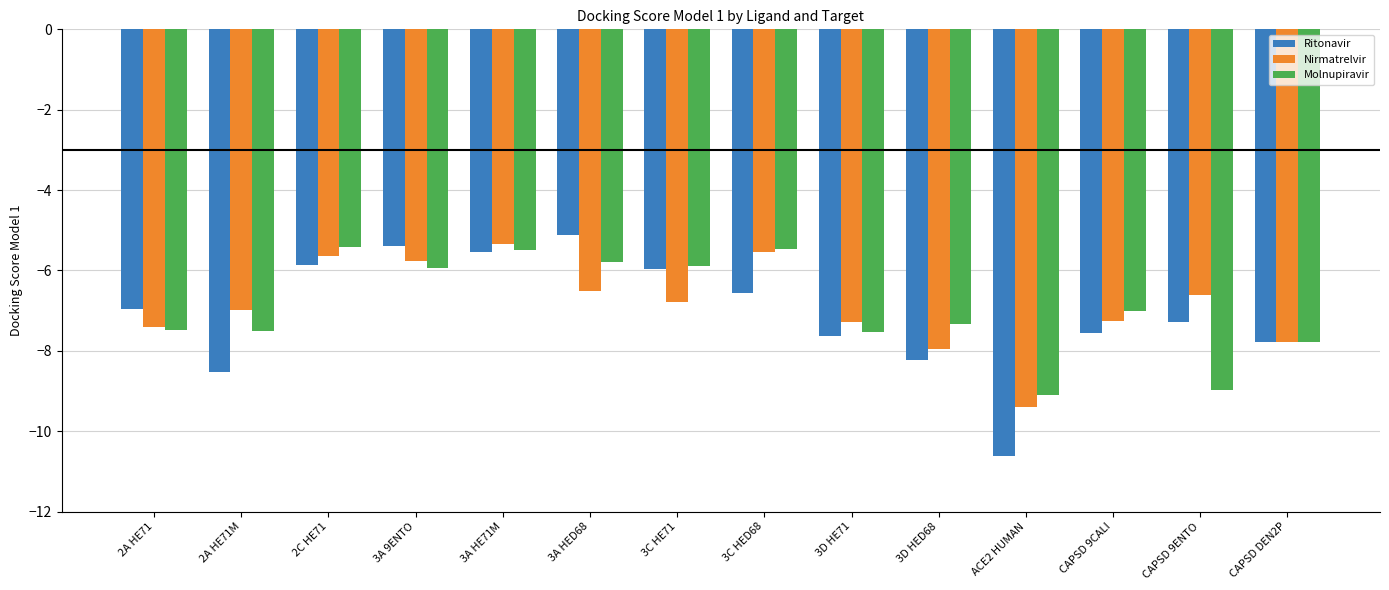

Is it true that Ritonavir equals -6.6 at 3C HED68?

True